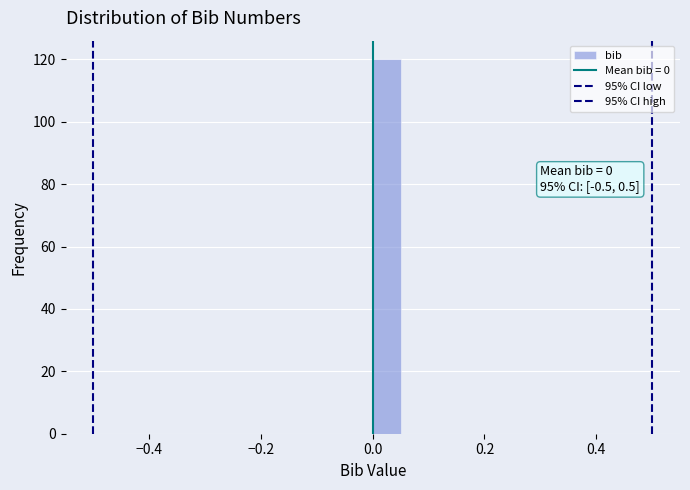

Read against the x-axis, roughly where is the centre of the tallest bar?

0.02